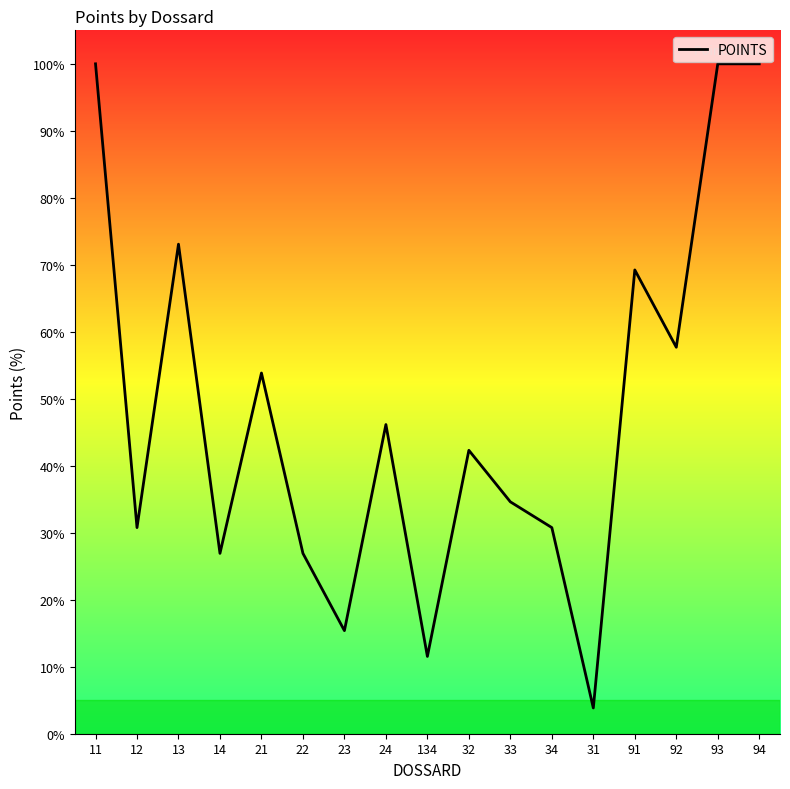

The value at 92 is 57.7. True or false?

True